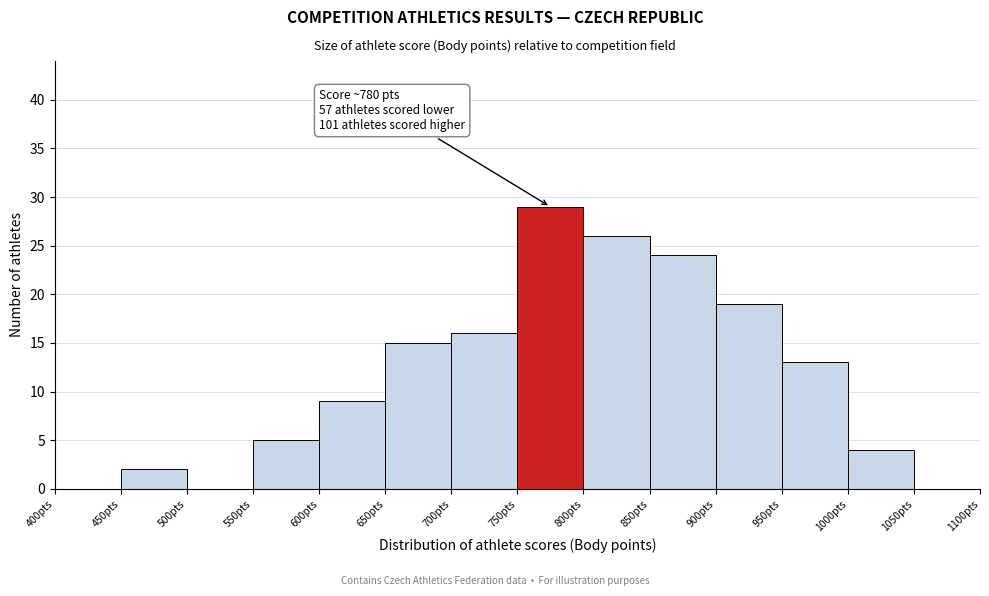

Over which range of the x-axis is the bar tallest?

750 to 800